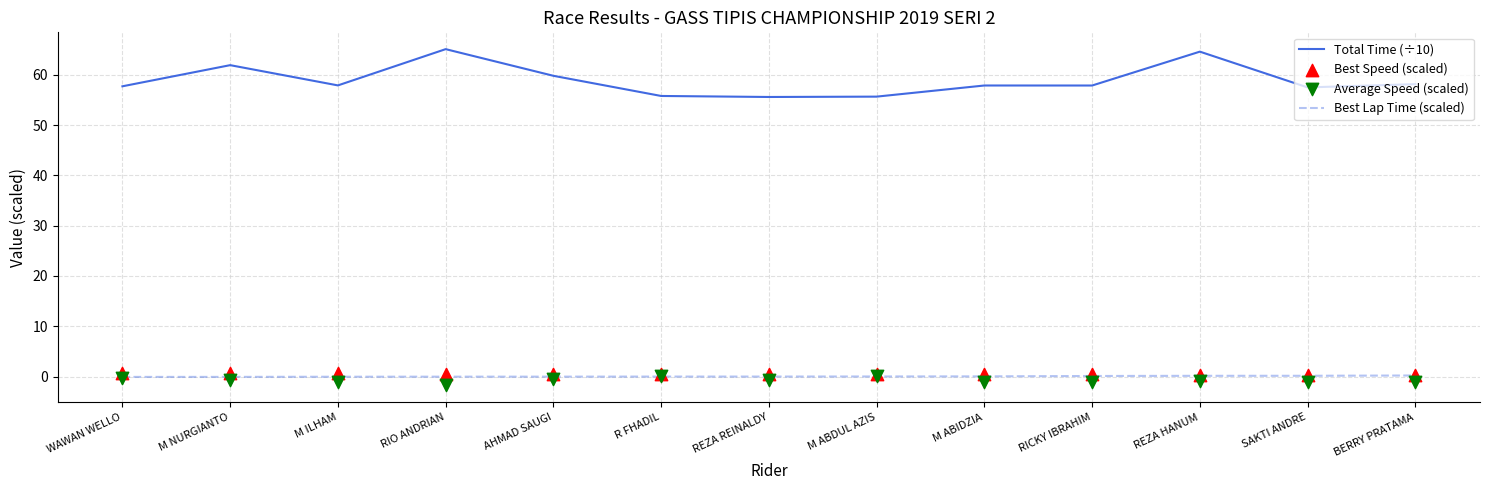

What are all the series names shown in the legend?

Total Time (÷10), Best Lap Time (scaled), Best Speed (scaled), Average Speed (scaled)